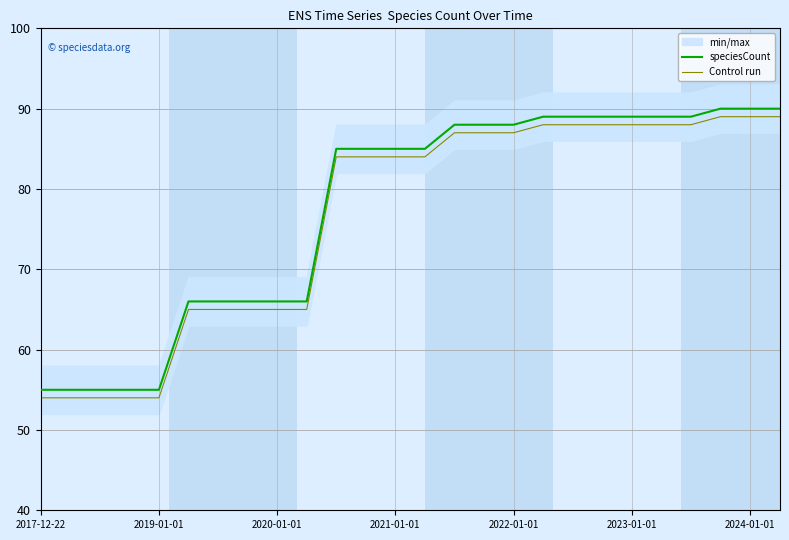

True or false: speciesCount and Control run cross at least once.

False